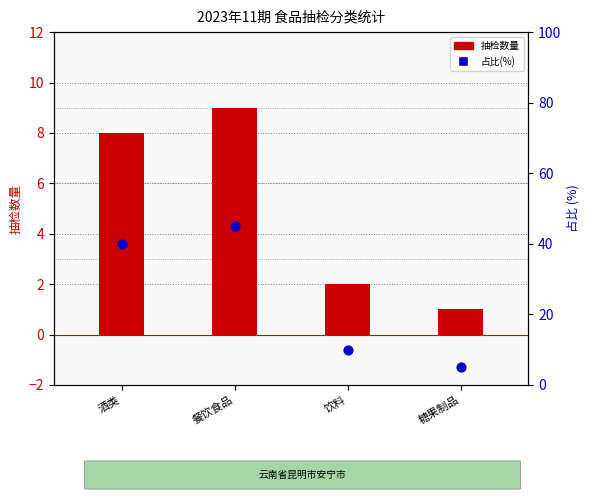

What are all the series names shown in the legend?

抽检数量, 占比(%)